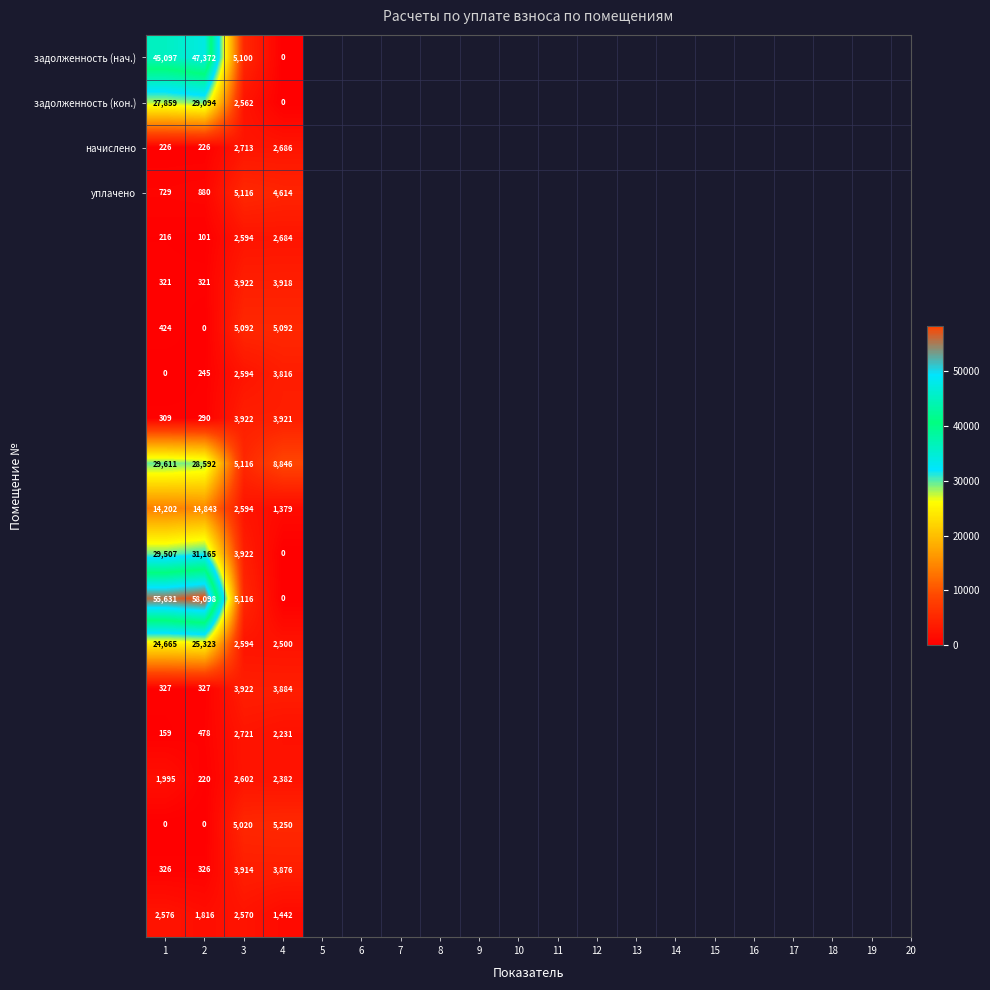

What is the difference between the highest and lowest values at 2?

58098